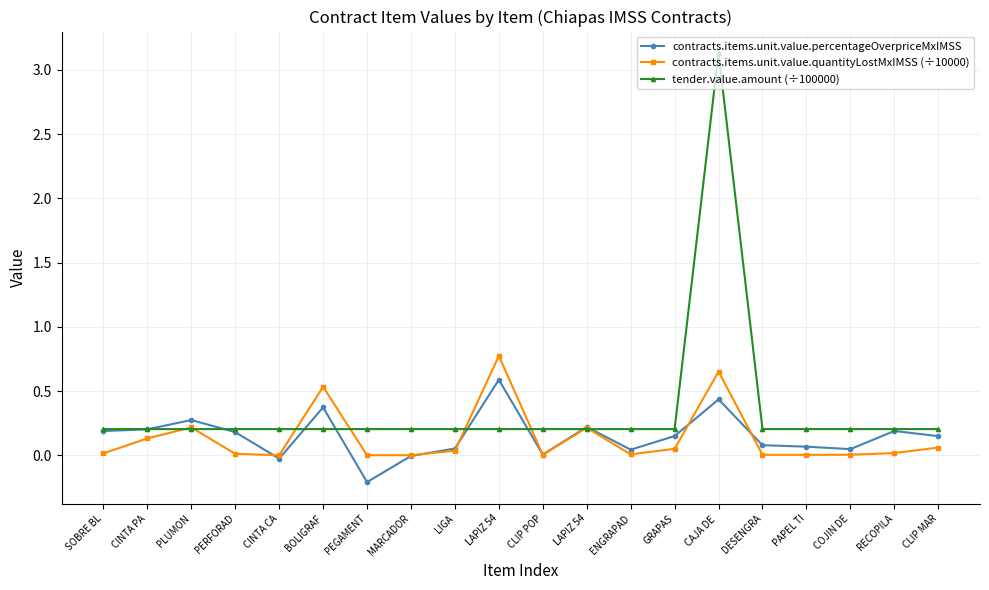

Is the value of contracts.items.unit.value.percentageOverpriceMxIMSS at CAJA DE  greater than the value of tender.value.amount (÷100000) at CAJA DE ?

No